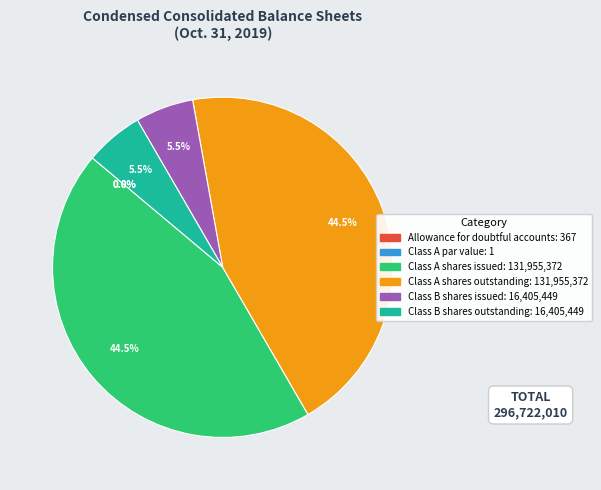

Which has a higher value, Class A shares outstanding or Class B shares outstanding?

Class A shares outstanding